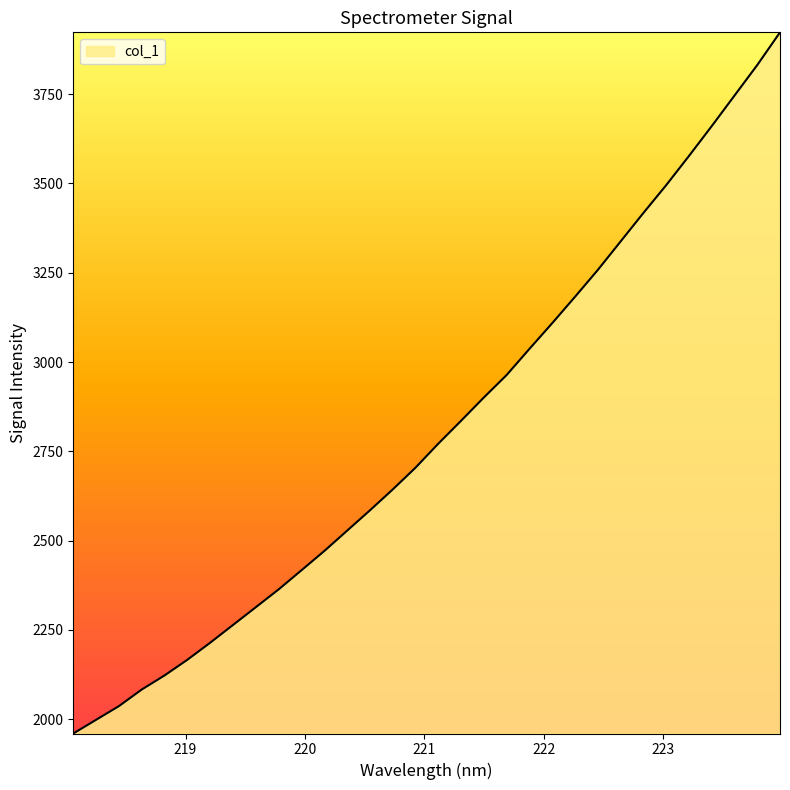

What is the maximum value shown in the chart?

3923.3